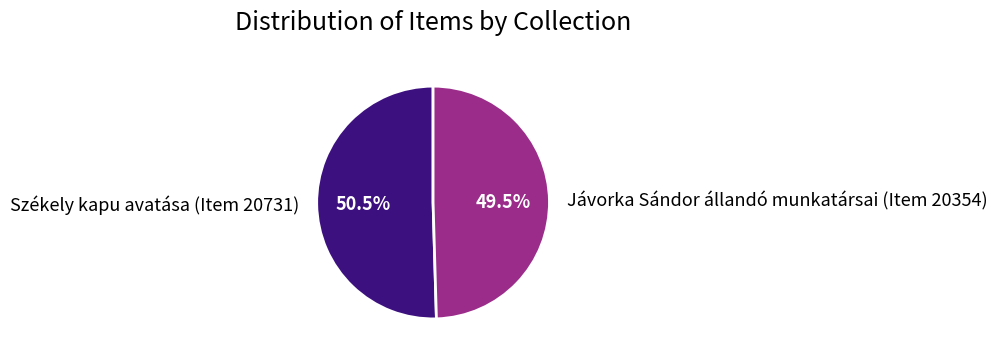

What is the smallest slice in the pie chart?

Jávorka Sándor állandó munkatársai (Item 20354)